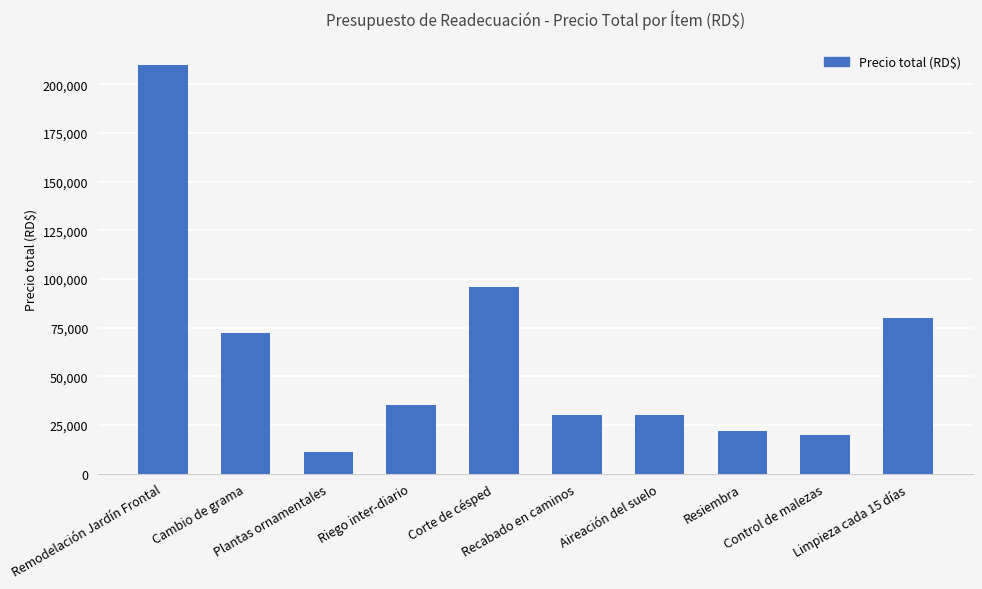

What is the average value?

60625